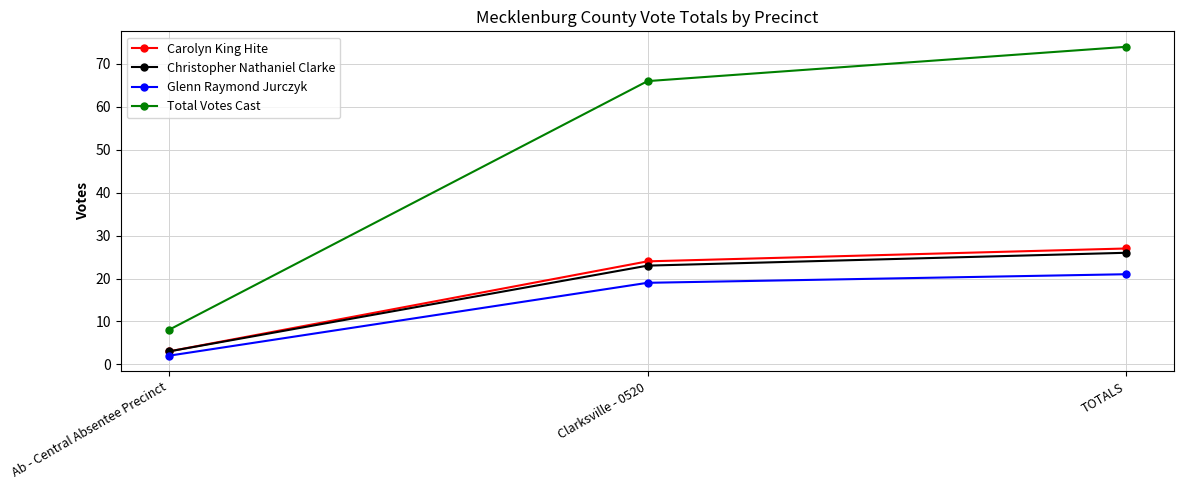

Count the Carolyn King Hite values in the range 3 to 27.

3